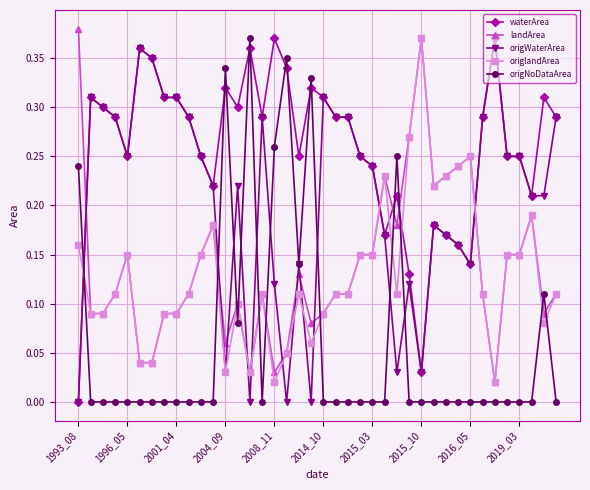

True or false: landArea has more than 0 points higher than both neighbors.

True